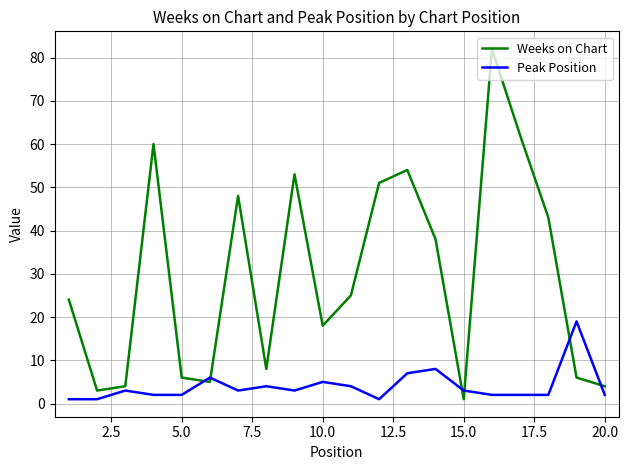

What are all the series names shown in the legend?

Weeks on Chart, Peak Position